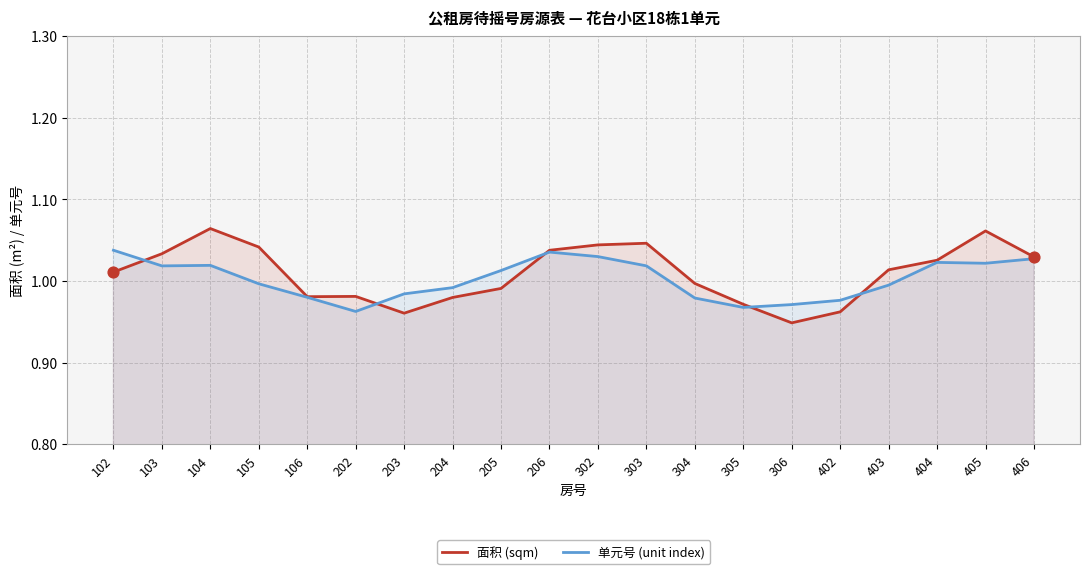

At how many categories does at least one series exceed 0?

20